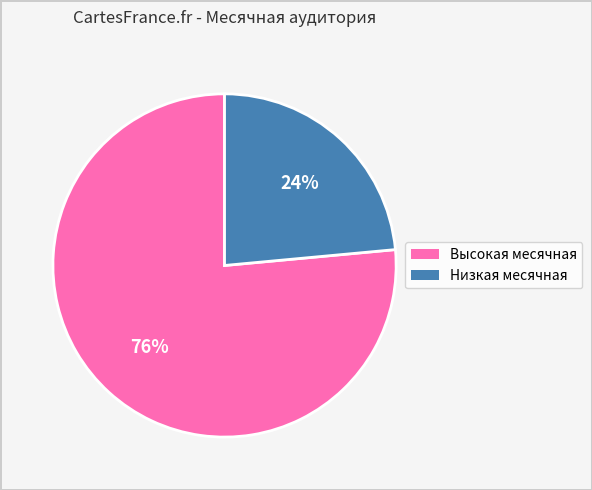

Is there any slice that represents more than half of the pie?

Yes